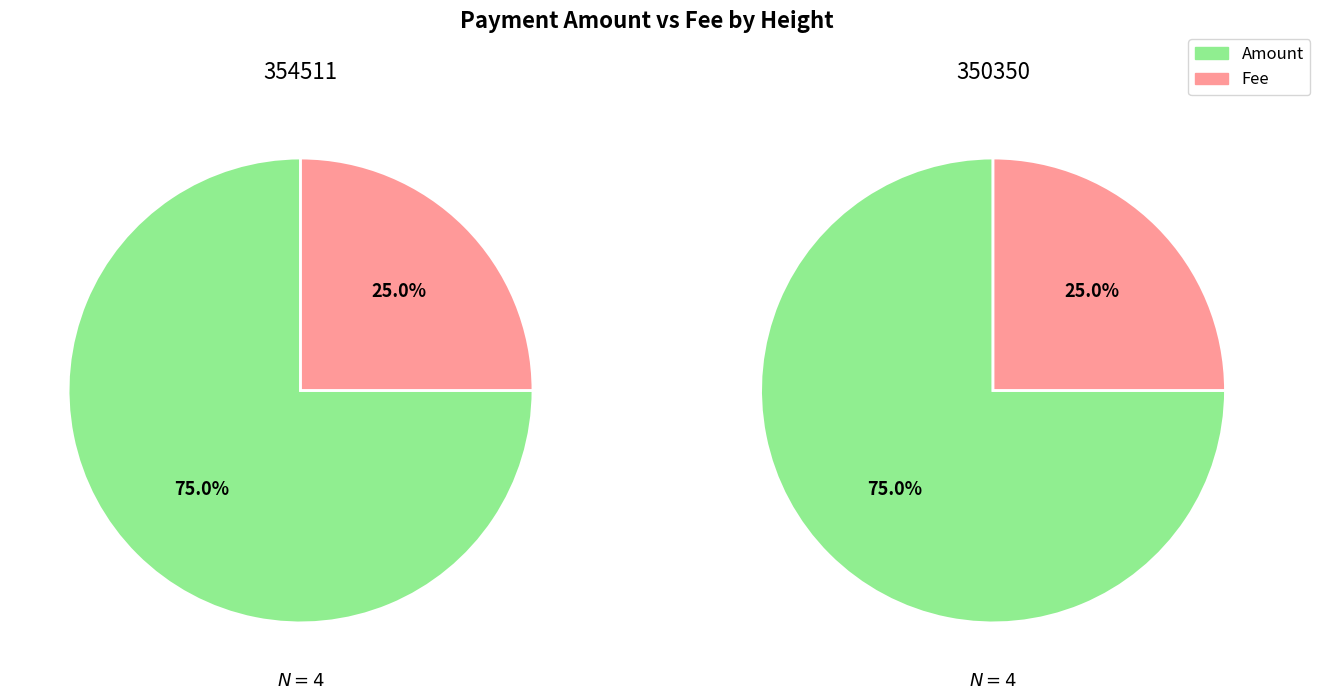

Count the number of slices in the pie.

2